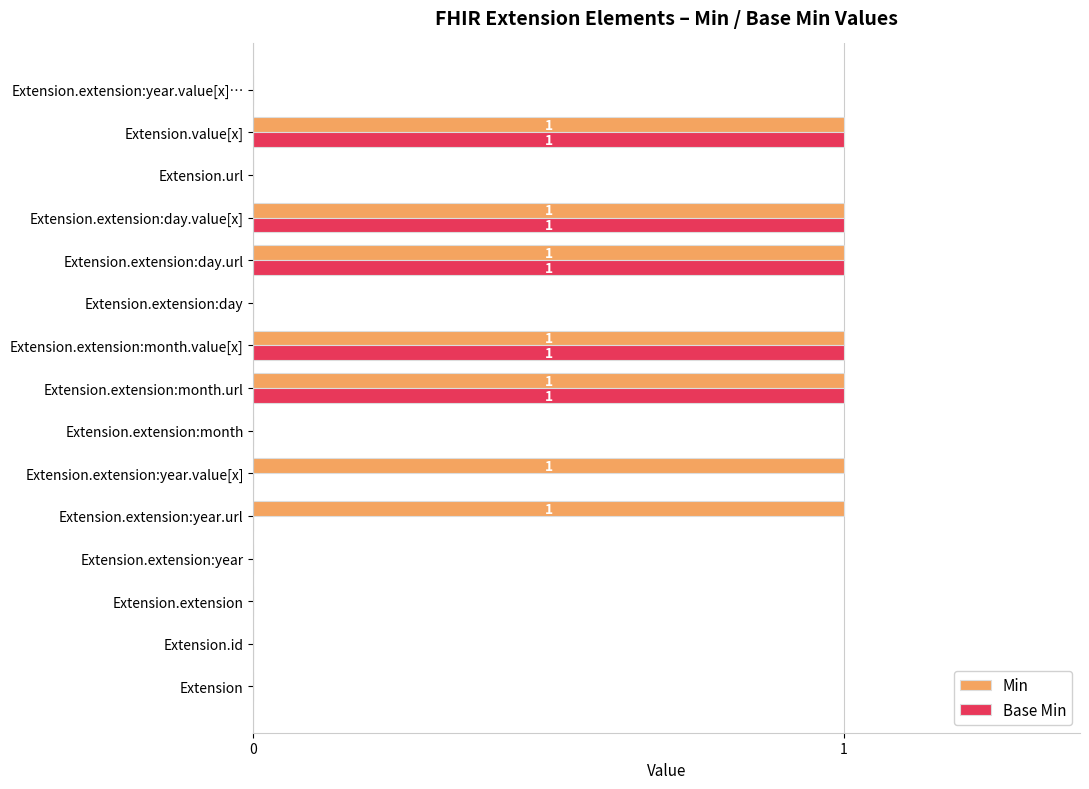

How many categories are shown in the chart?

15